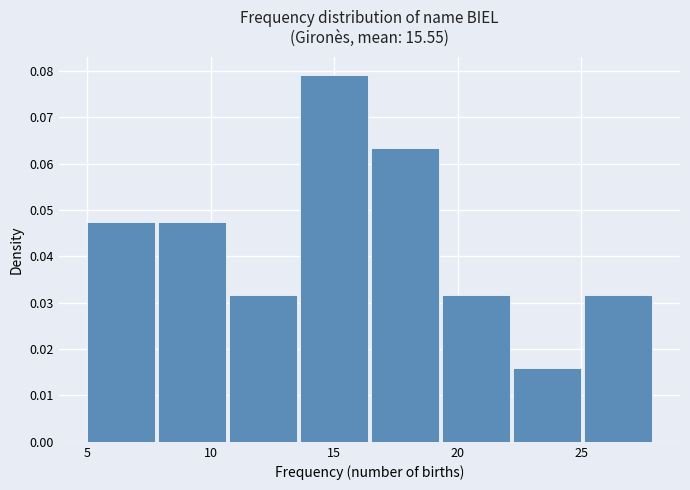

How tall is the bar that spans 19.5 to 22.5 on the x-axis? Neither the bar edges nor the heights are printed on the chart, so give them approximately, as read against the axes.

0.032